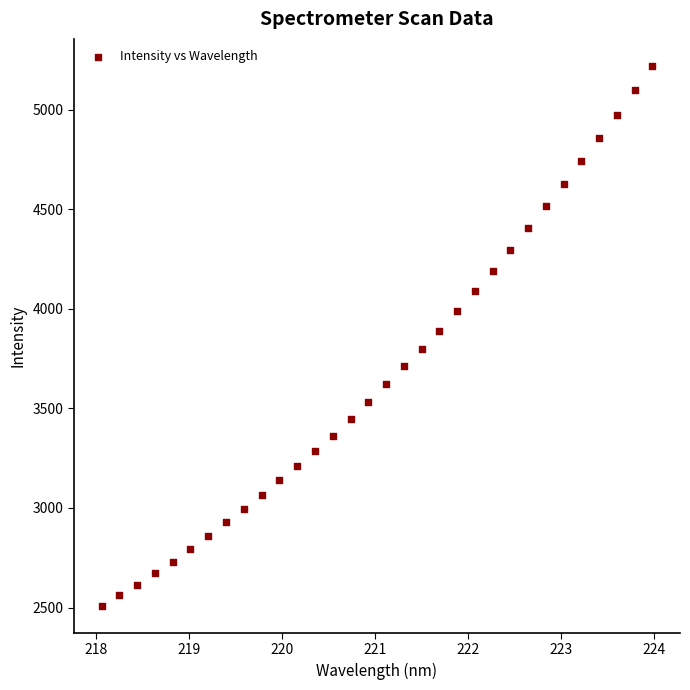

What is the range of Y values (max minus min)?

2711.3